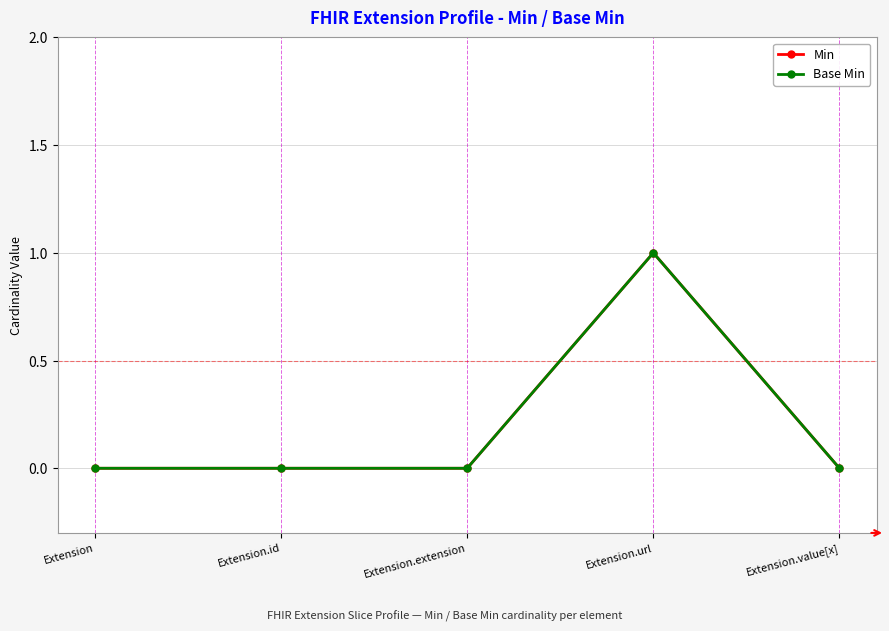

What is the sum of all Base Min values?

1